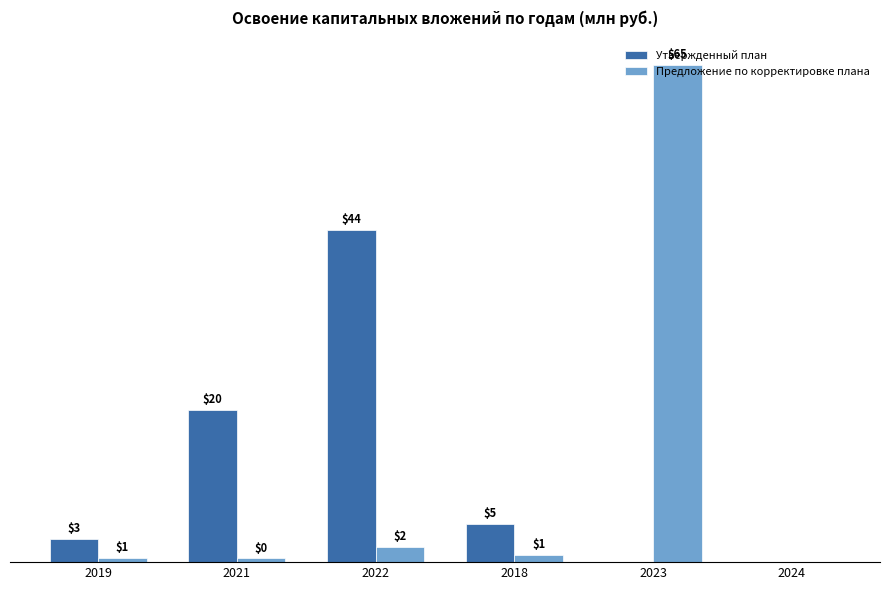

What are all the series names shown in the legend?

Утвержденный план, Предложение по корректировке плана